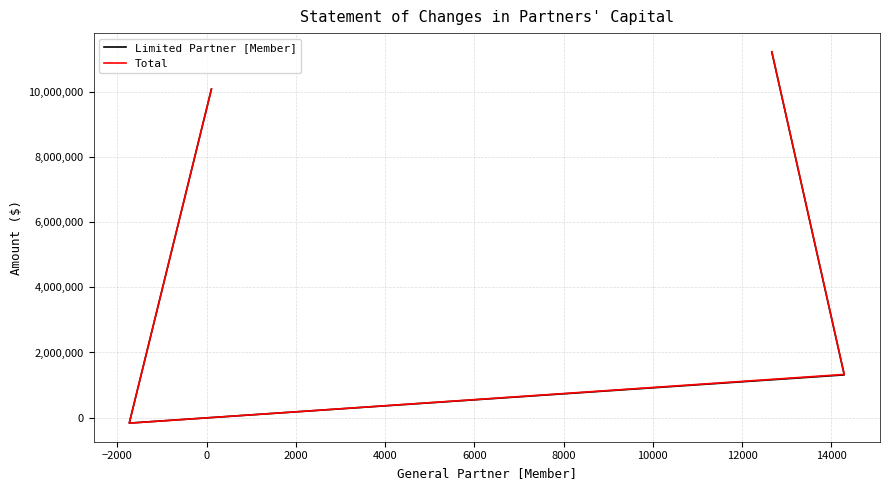

True or false: Total has a value of 6025107 at −4000.

False